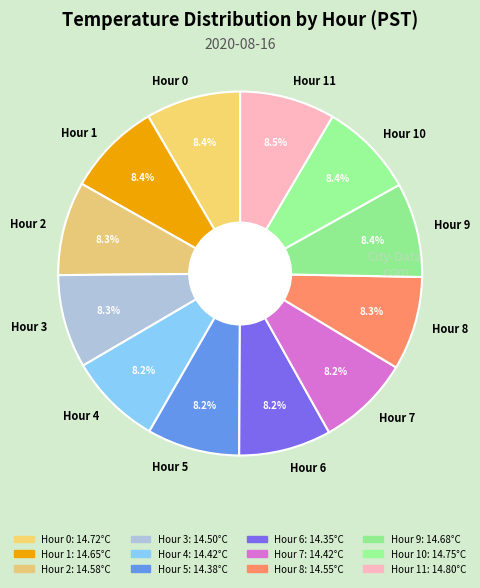

To the nearest percent, what portion does Hour 1 represent?

8%